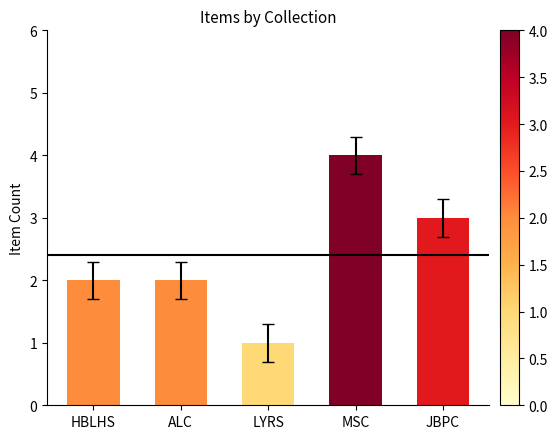

Which label corresponds to the largest value in the chart?

MSC